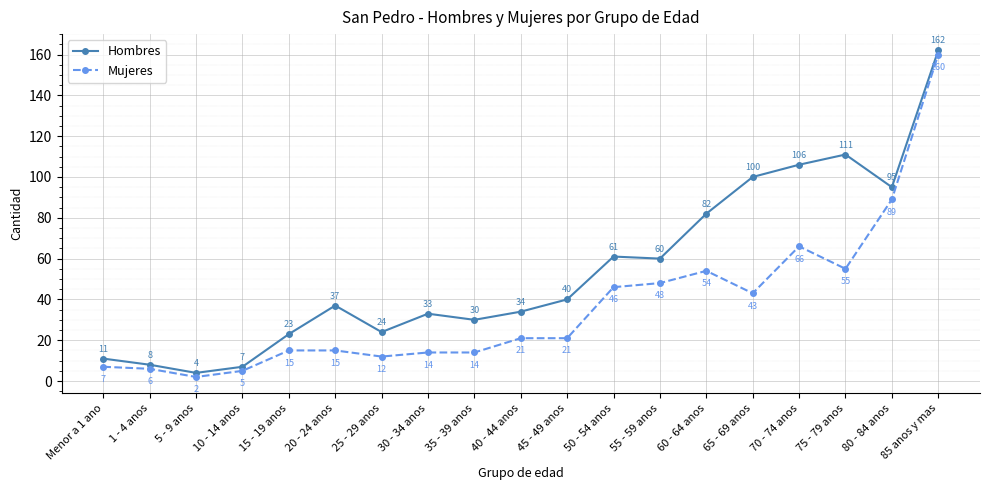

True or false: Mujeres and Hombres intersect in this chart.

False